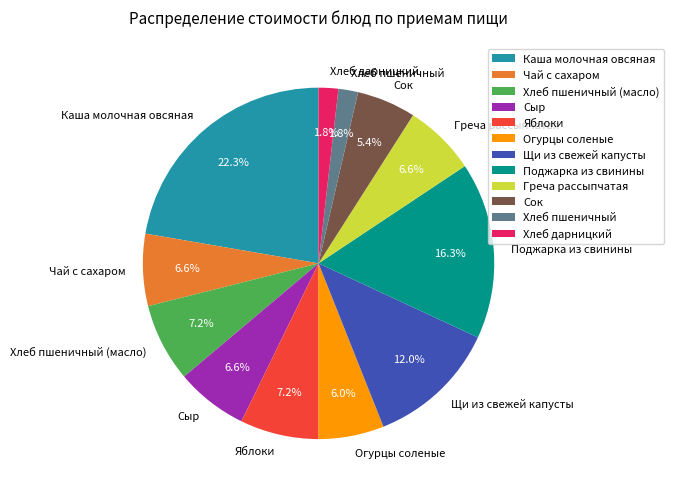

Which category has the biggest portion of the pie?

Каша молочная овсяная